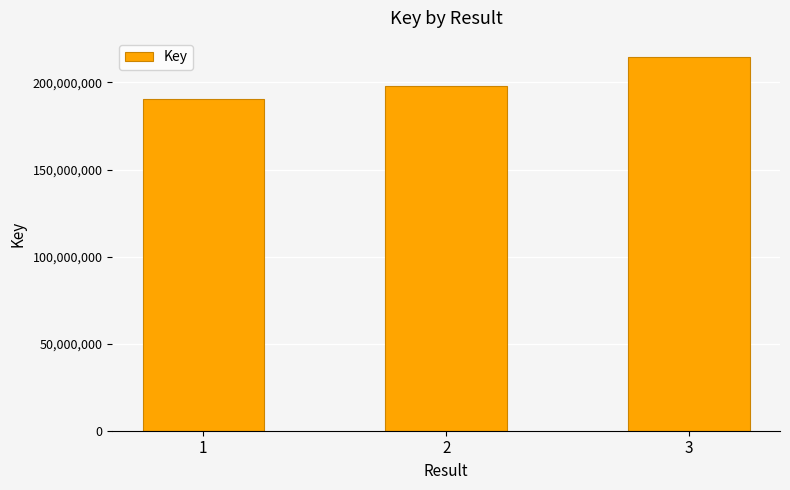

Reading right to left, what are all the values shown in this chart?

3=214855123	2=197974808	1=190758166